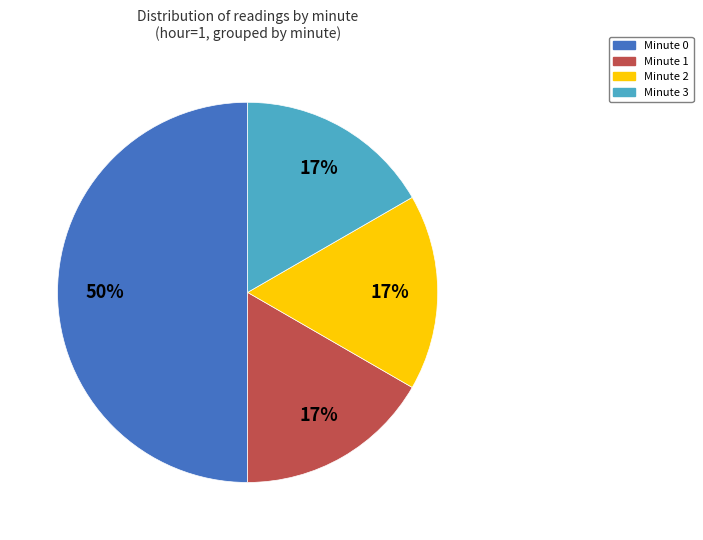

Is the sum of Minute 3 and Minute 0 greater than half?

Yes